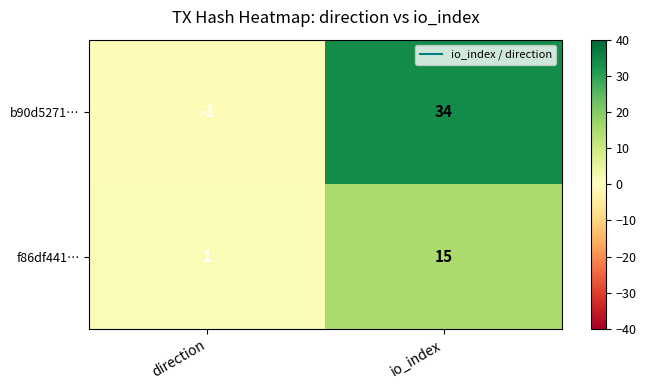

What is the greatest value displayed?

34